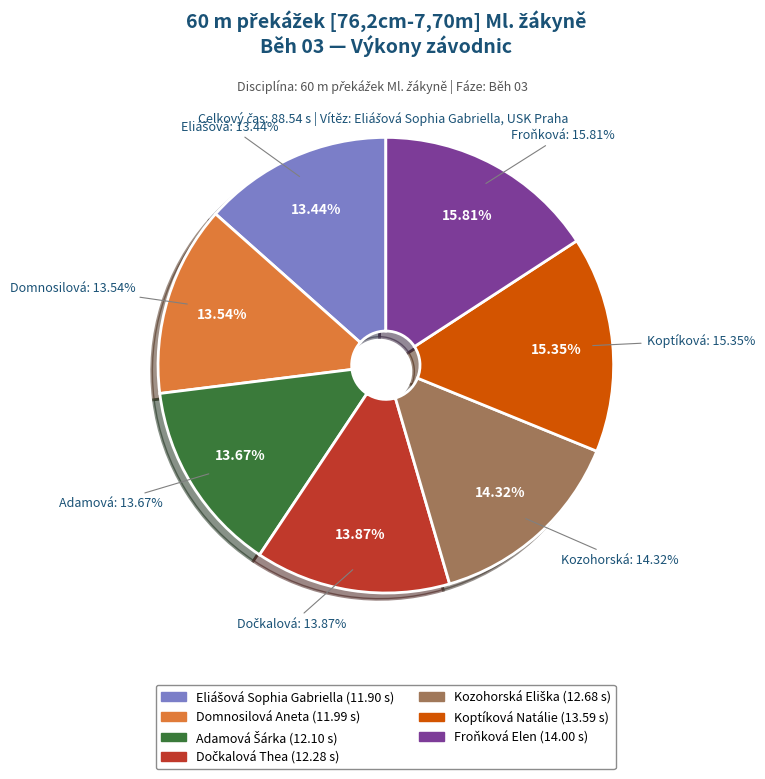

What is the largest slice in the pie chart?

Froňková Elen